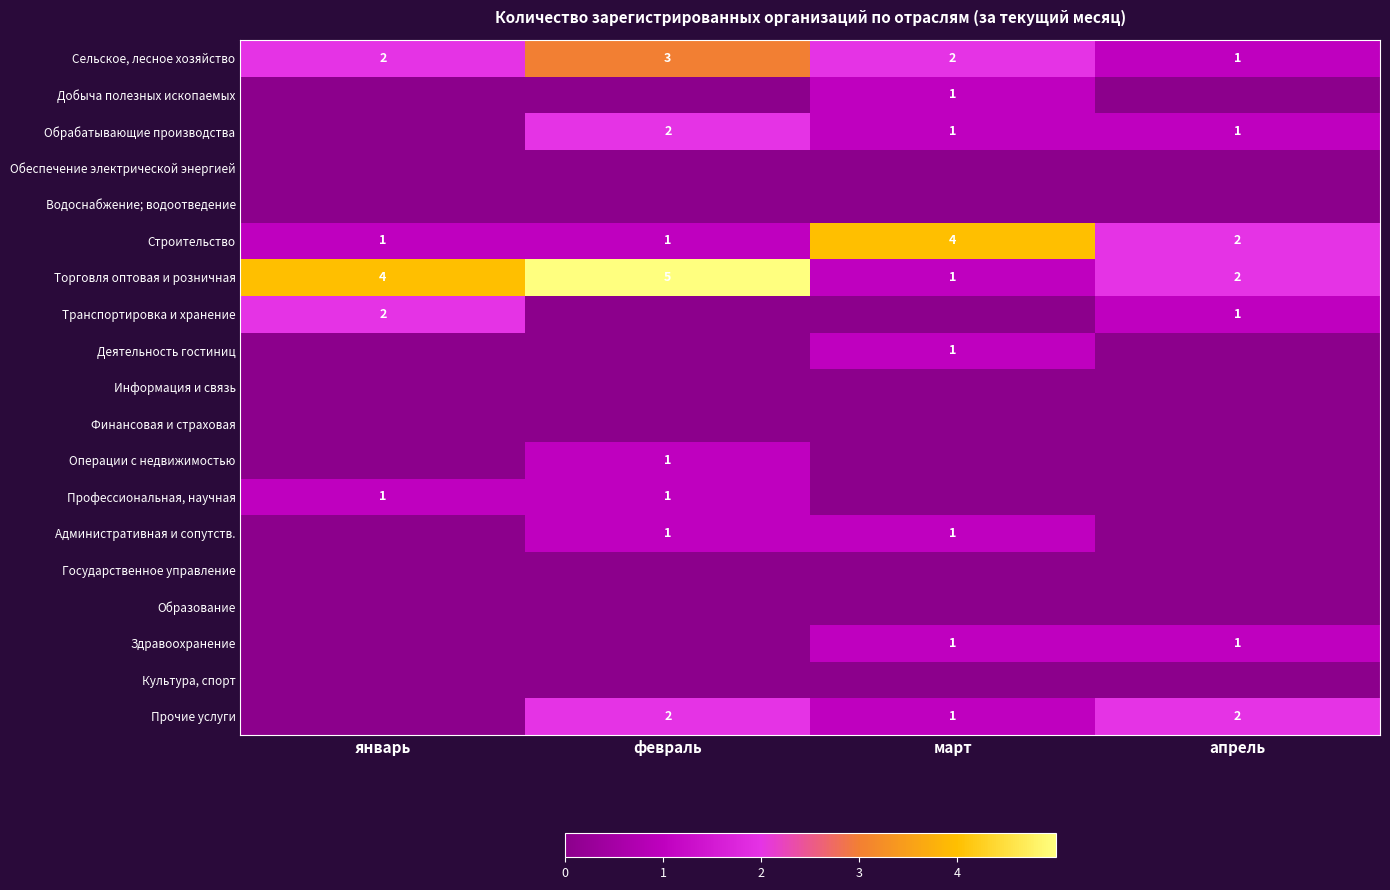

Which category has the lowest value in the Сельское, лесное хозяйство series?

апрель